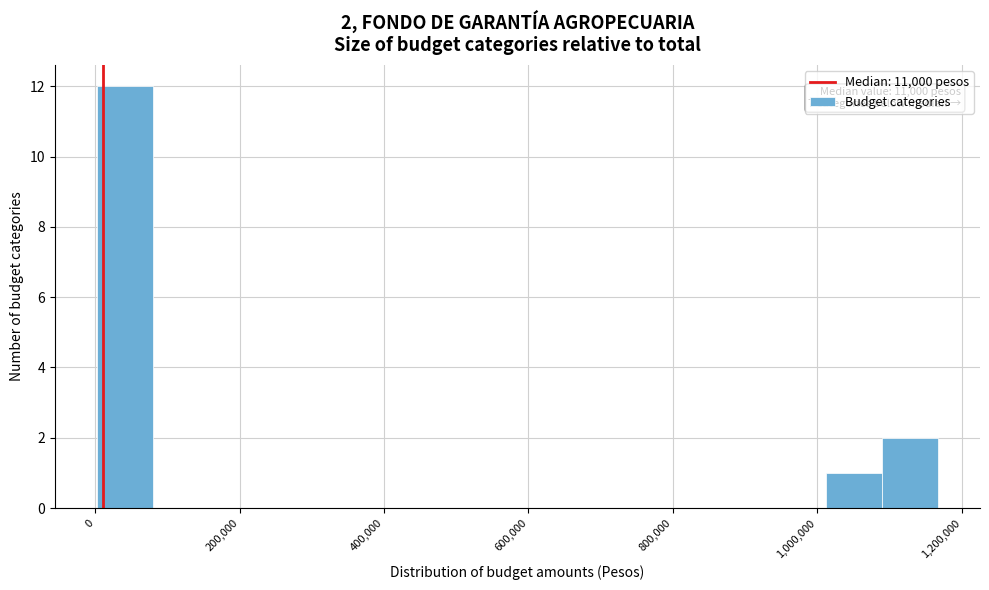

Around what value on the x-axis is the tallest bar? Give the approximate position of its centre, as read against the axis.

40000